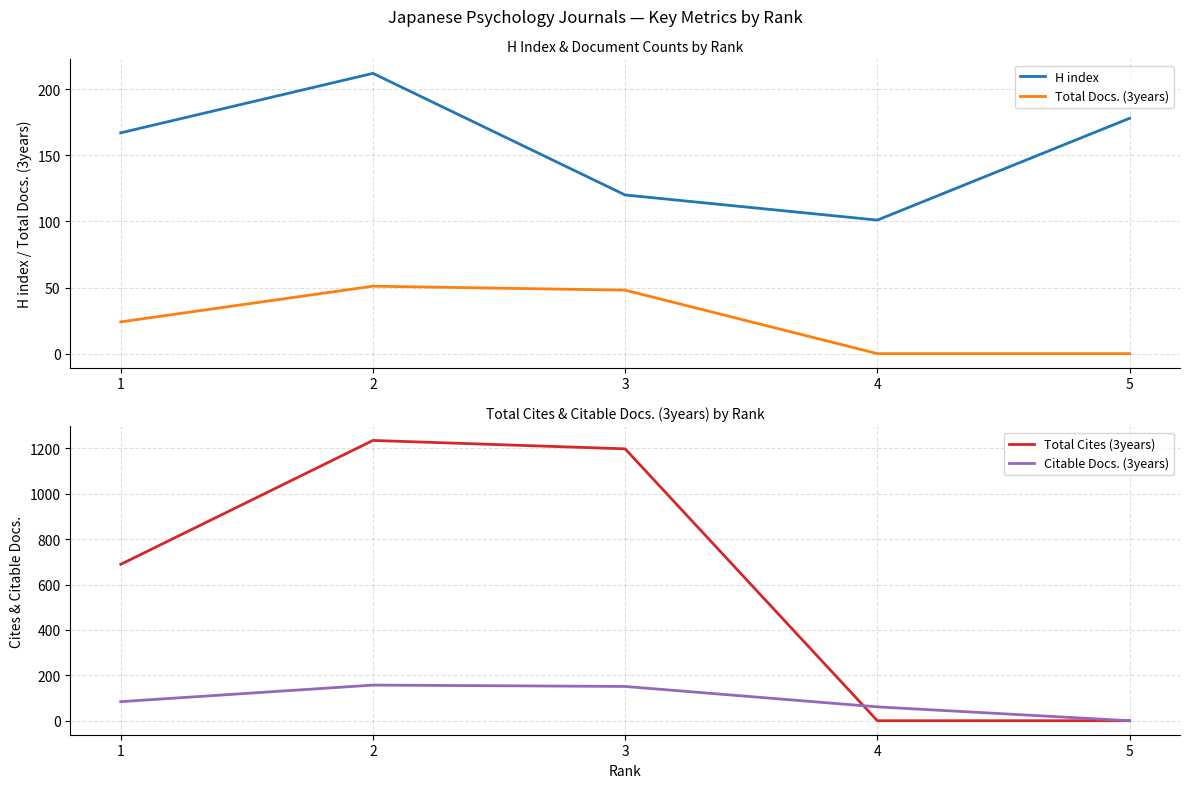

How many data points in H index are less than 167?

2